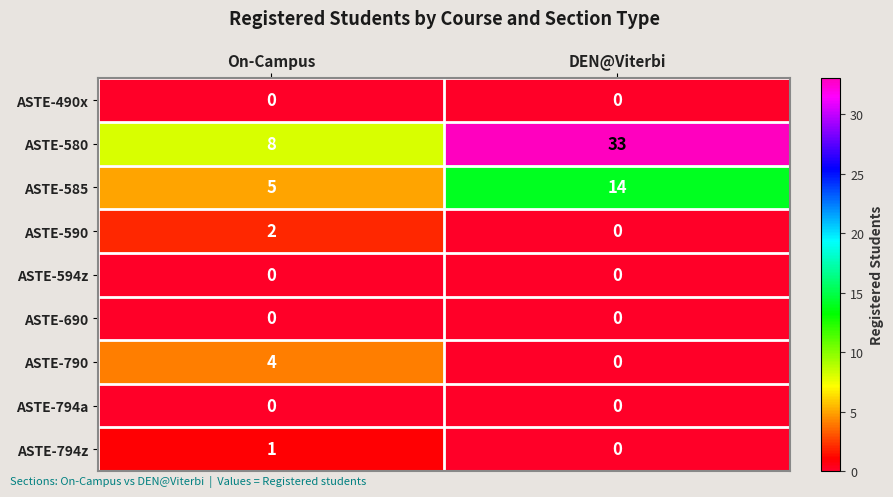

What is the difference between the ASTE-585 values at On-Campus and DEN@Viterbi?

9